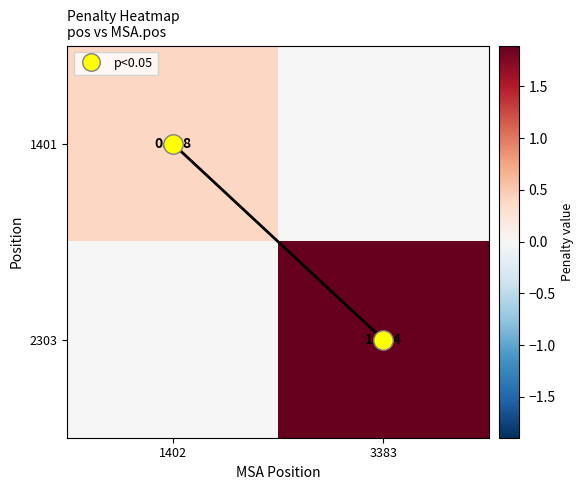

How many categories are shown in the chart?

2